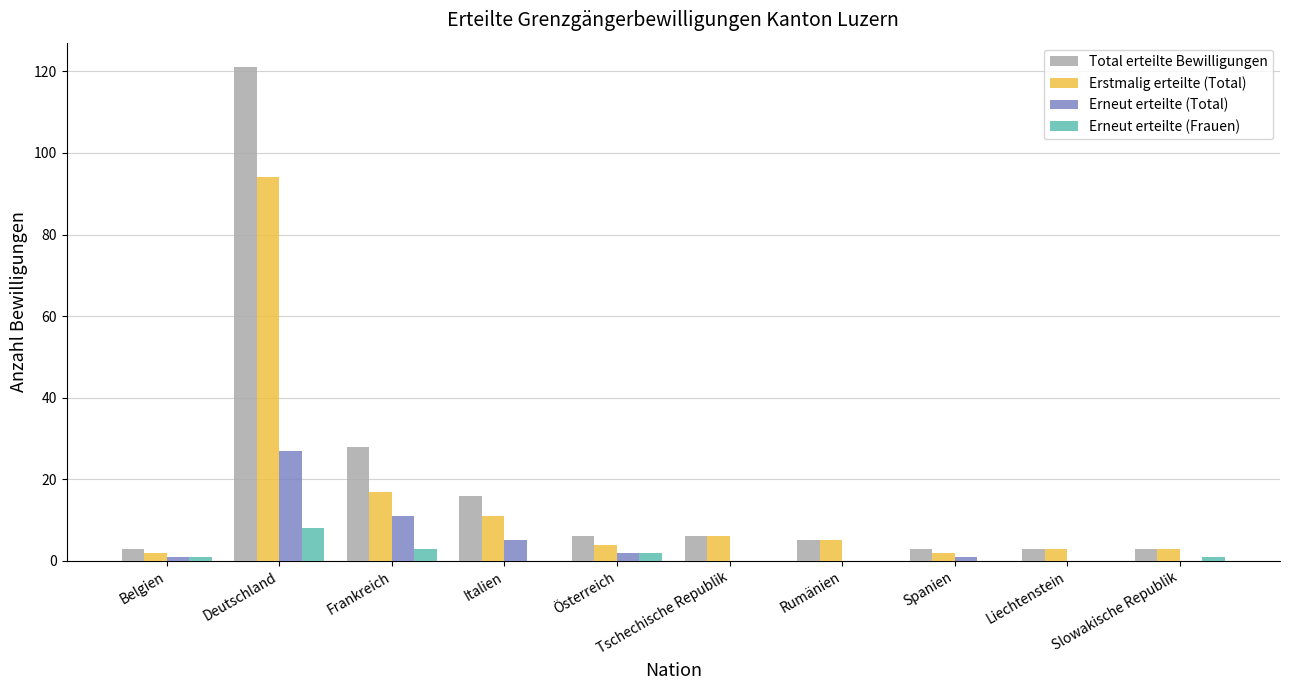

At which category is the sum across all series the highest?

Deutschland